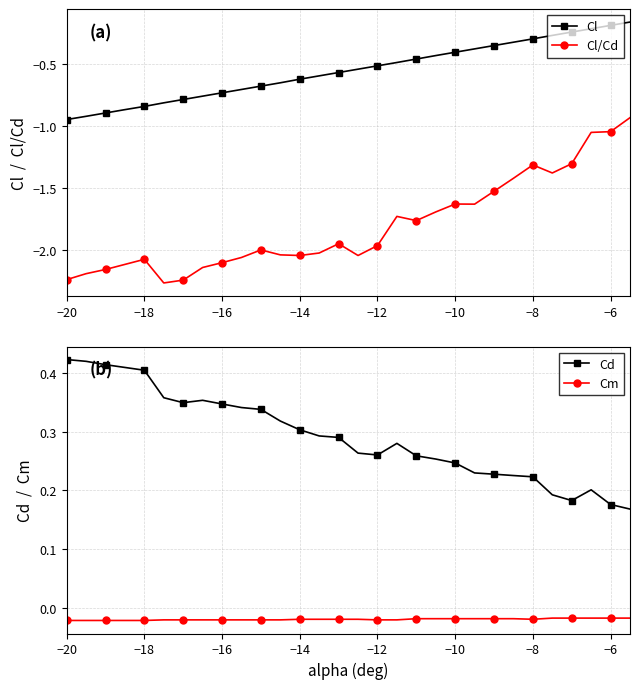

The value of Cl/Cd at −16 is -3.1. True or false?

False